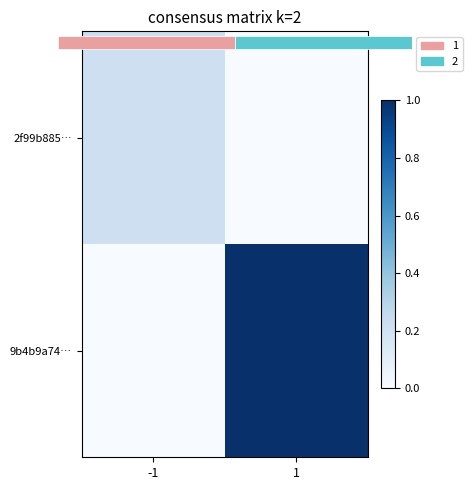

What is the average value of the 9b4b9a74… series?

0.5